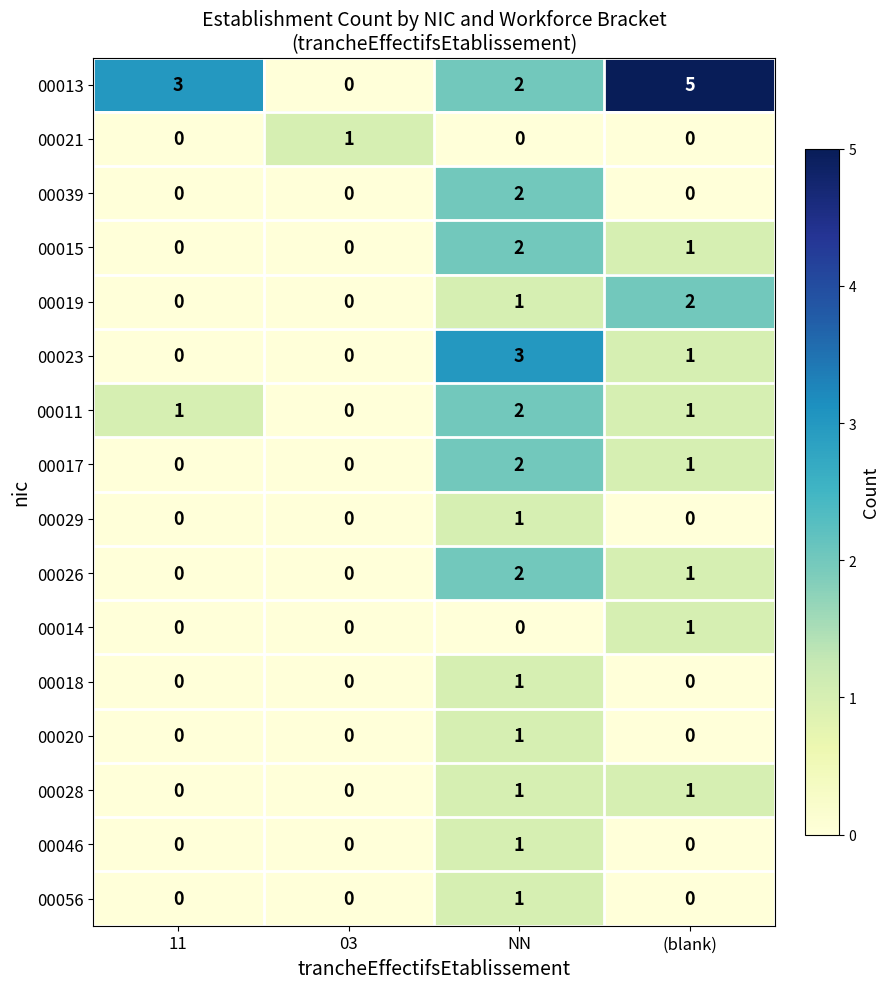

Which series has the widest spread of values?

00013